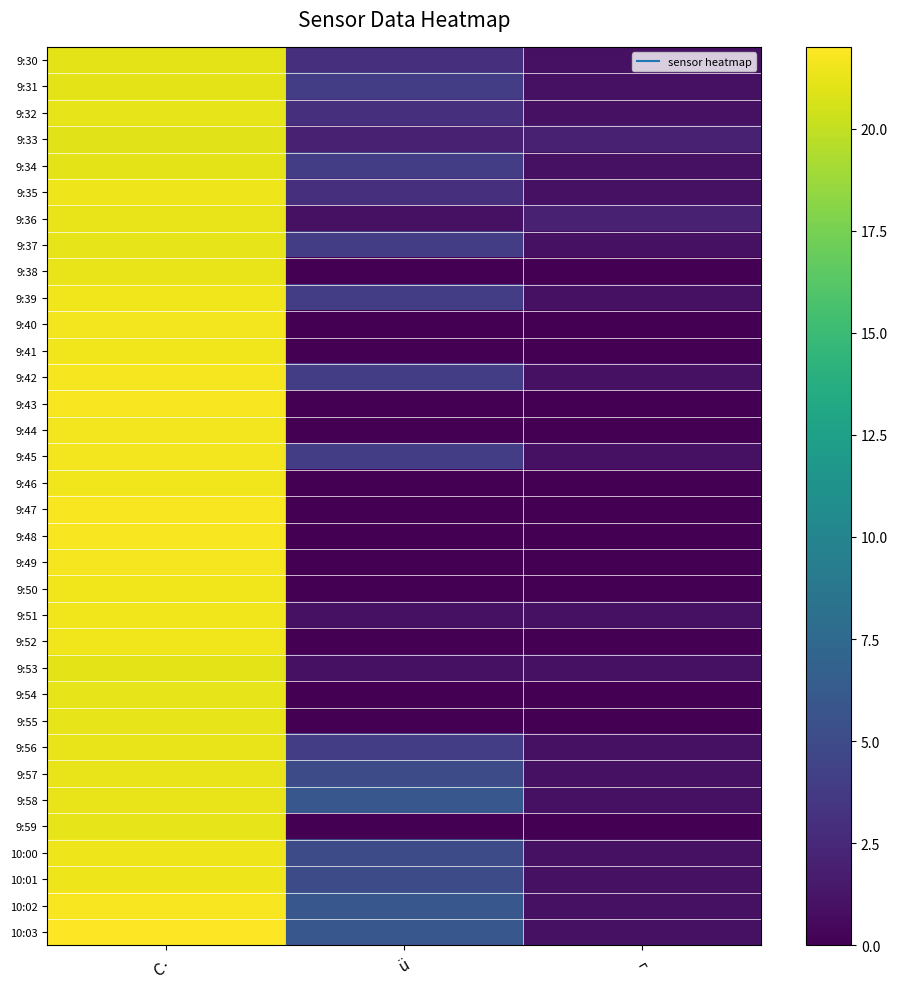

Reading right to left, transcribe all the data shown in this chart.

9:30: ¬=1.0	ü=3.0	C·=21.1
9:31: ¬=1.0	ü=4.0	C·=21.1
9:32: ¬=1.0	ü=3.0	C·=21.2
9:33: ¬=2.0	ü=2.0	C·=21.0
9:34: ¬=1.0	ü=4.0	C·=21.1
9:35: ¬=1.0	ü=3.0	C·=21.4
9:36: ¬=2.0	ü=1.0	C·=21.3
9:37: ¬=1.0	ü=4.0	C·=21.2
9:38: ¬=0.0	ü=0.0	C·=21.3
9:39: ¬=1.0	ü=4.0	C·=21.5
9:40: ¬=0.0	ü=0.0	C·=21.6
9:41: ¬=0.0	ü=0.0	C·=21.5
9:42: ¬=1.0	ü=4.0	C·=21.7
9:43: ¬=0.0	ü=0.0	C·=21.8
9:44: ¬=0.0	ü=0.0	C·=21.6
9:45: ¬=1.0	ü=4.0	C·=21.6
9:46: ¬=0.0	ü=0.0	C·=21.5
9:47: ¬=0.0	ü=0.0	C·=21.8
9:48: ¬=0.0	ü=0.0	C·=21.8
9:49: ¬=0.0	ü=0.0	C·=21.7
9:50: ¬=0.0	ü=0.0	C·=21.5
9:51: ¬=1.0	ü=1.0	C·=21.5
9:52: ¬=0.0	ü=0.0	C·=21.5
9:53: ¬=1.0	ü=1.0	C·=21.1
9:54: ¬=0.0	ü=0.0	C·=21.2
9:55: ¬=0.0	ü=0.0	C·=21.2
9:56: ¬=1.0	ü=4.0	C·=21.3
9:57: ¬=1.0	ü=5.0	C·=21.3
9:58: ¬=1.0	ü=6.0	C·=21.3
9:59: ¬=0.0	ü=0.0	C·=21.2
10:00: ¬=1.0	ü=5.0	C·=21.4
10:01: ¬=1.0	ü=5.0	C·=21.4
10:02: ¬=1.0	ü=6.0	C·=21.8
10:03: ¬=1.0	ü=6.0	C·=22.0